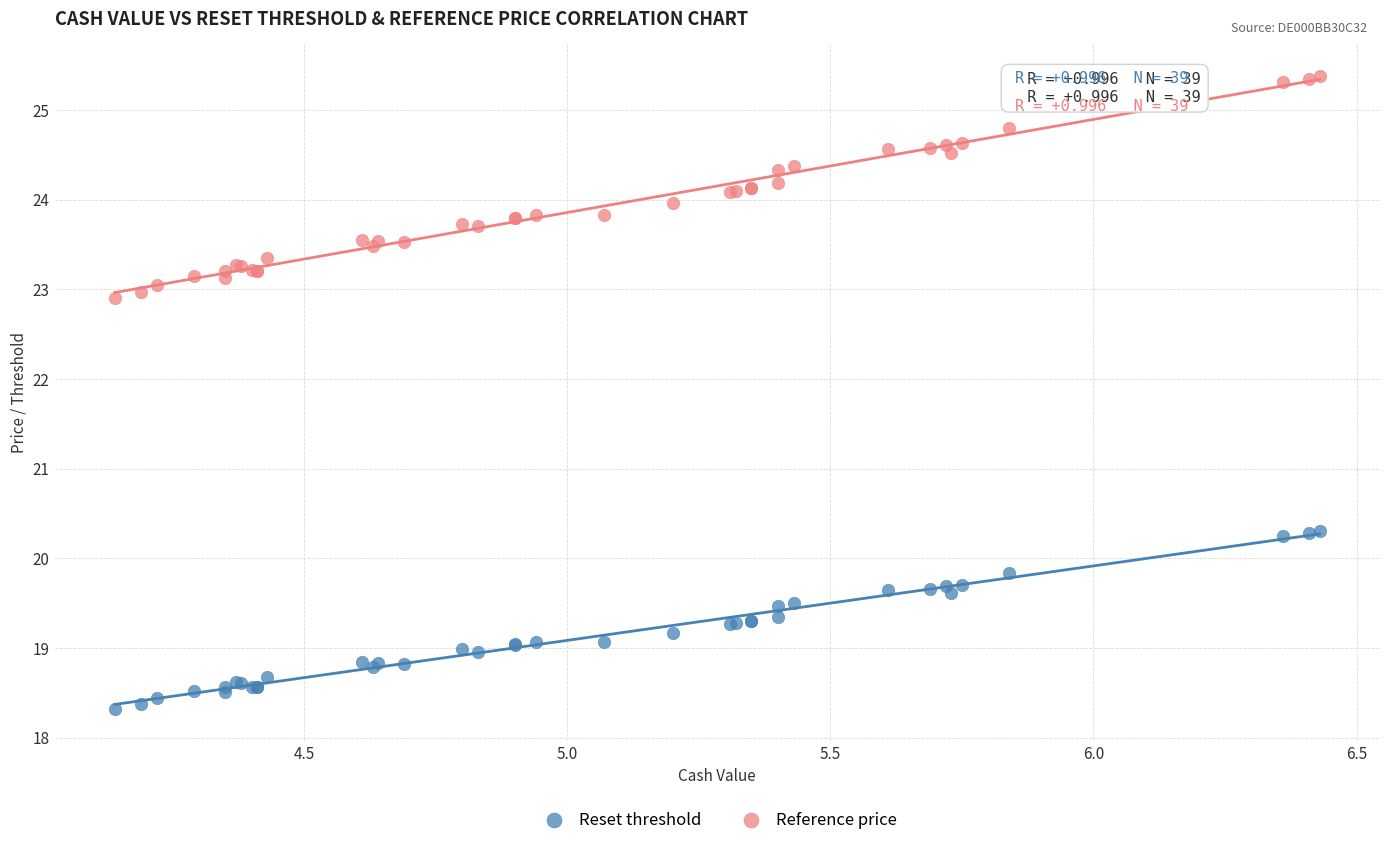

Which series reaches the minimum Y coordinate?

Reset threshold